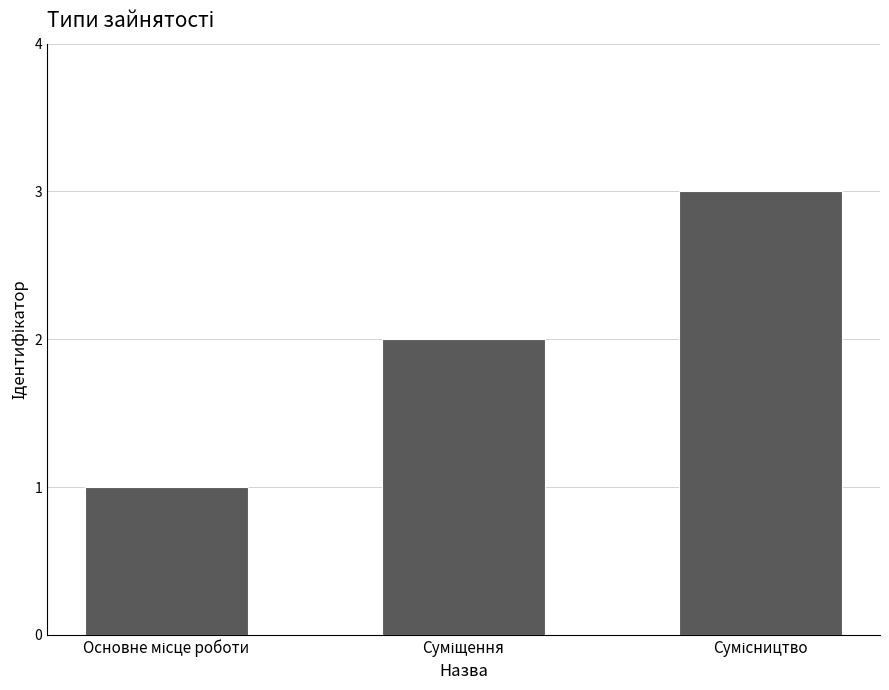

Are the bars horizontal?

No